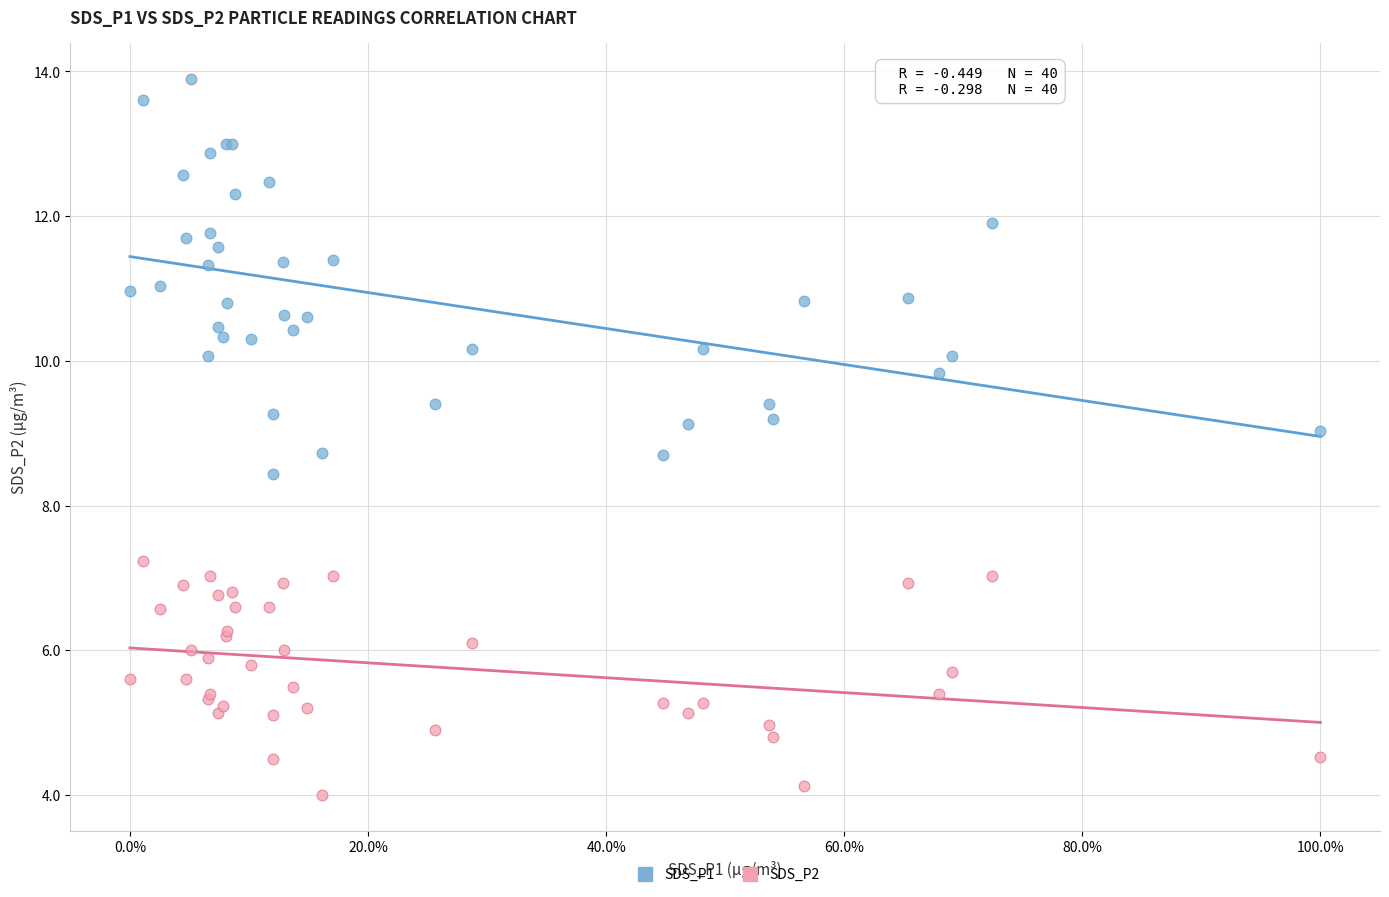

Which series has the widest spread of Y values?

SDS_P1